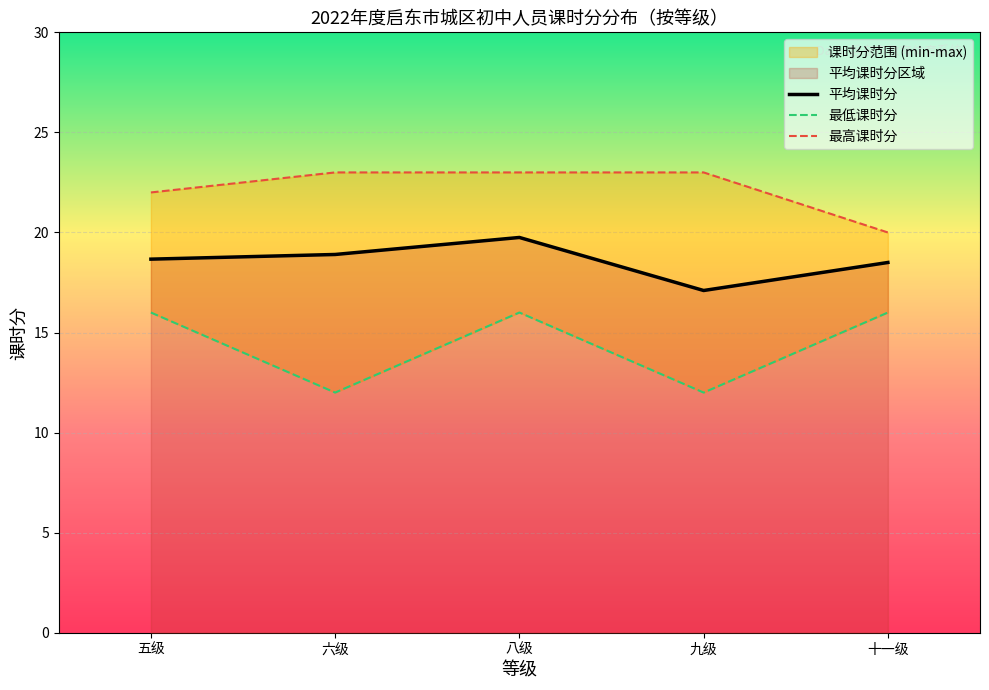

At which category is the sum across all series the highest?

八级